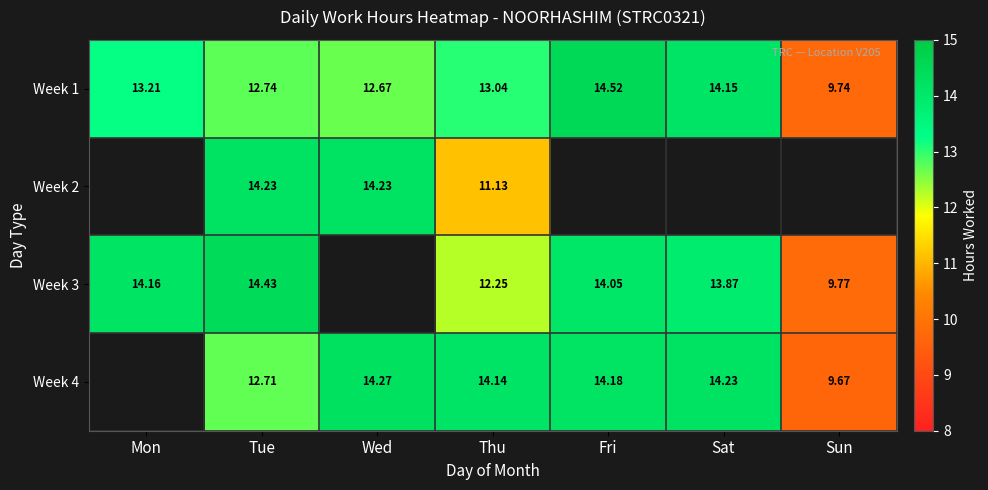

What is the maximum value shown in the chart?

14.5